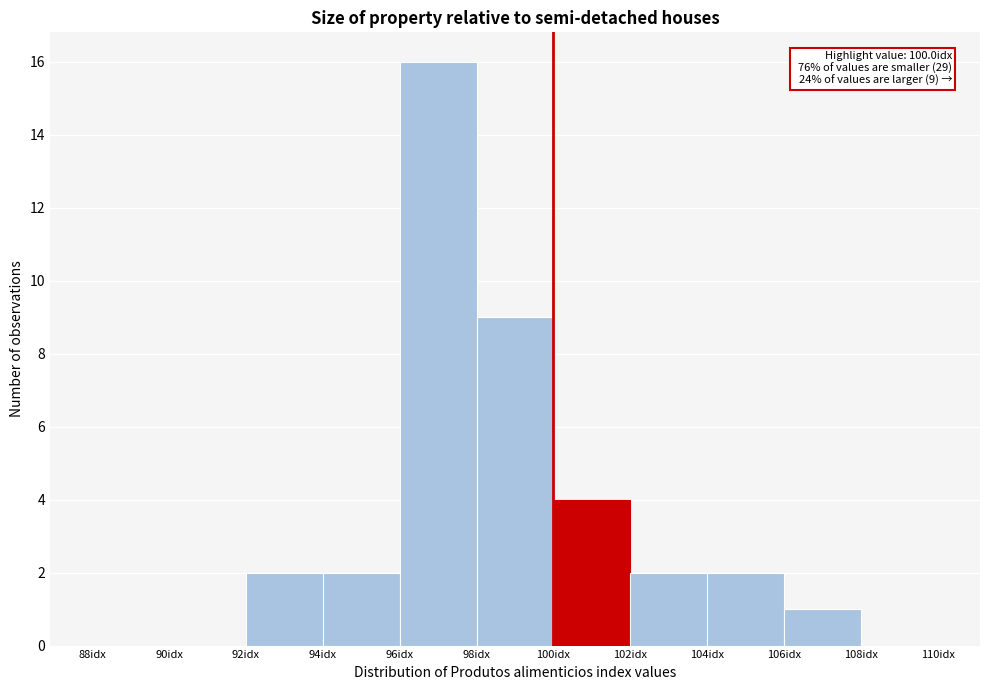

Over which range of the x-axis is the bar tallest?

96 to 98